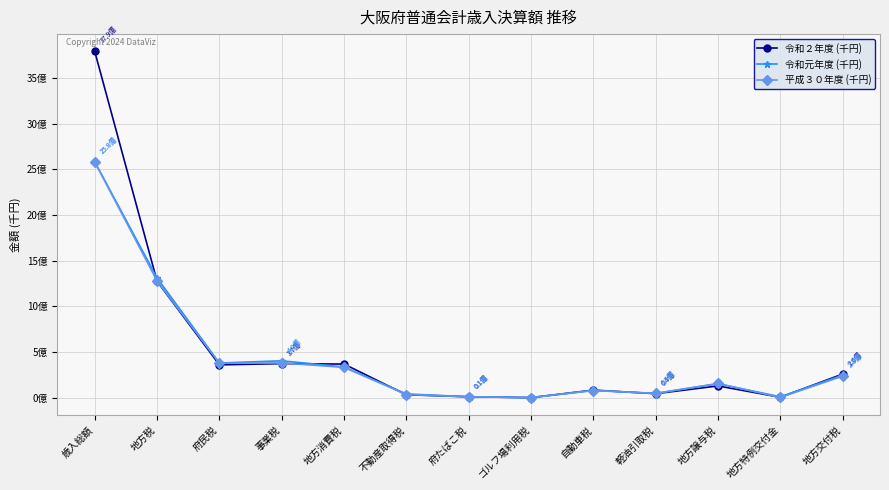

How many times do 平成３０年度 (千円) and 令和元年度 (千円) cross each other?

4